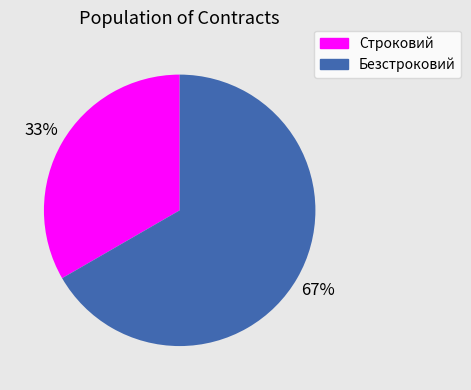

Which slice is the smallest?

Строковий